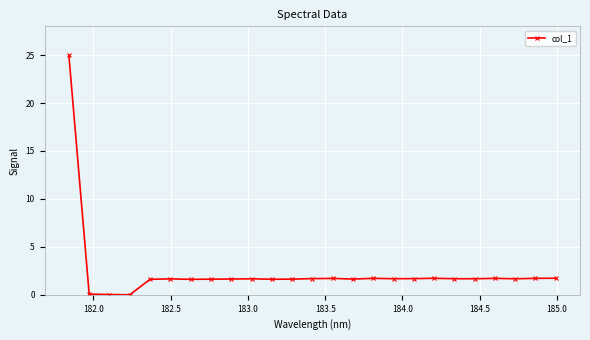

What is the greatest value displayed?

25.0